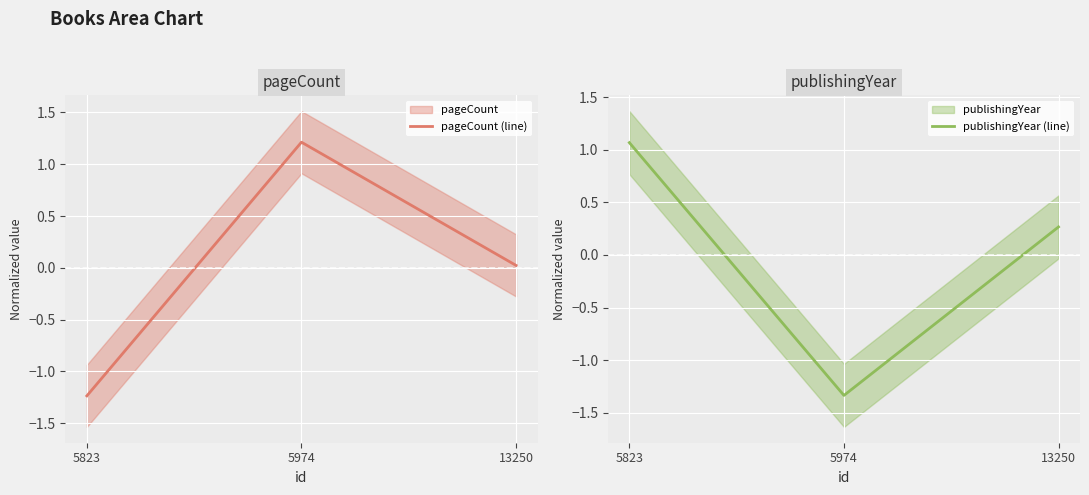

The value of pageCount (line) at 13250 is 0.0. True or false?

True